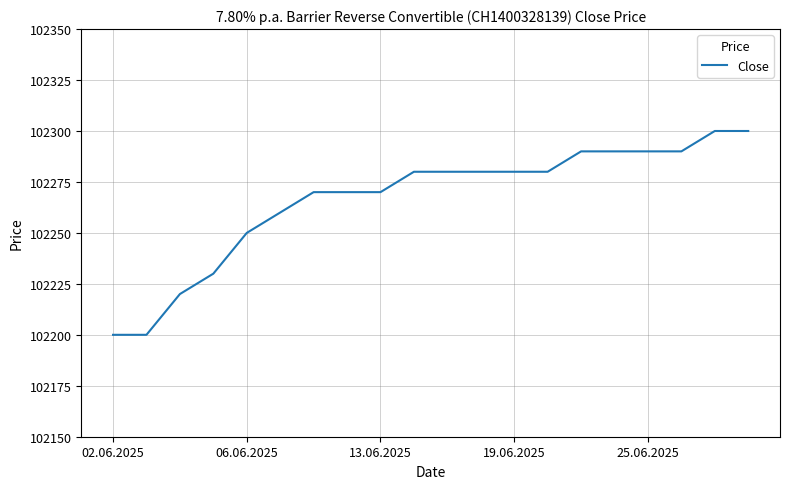

What is the greatest value displayed?

102300